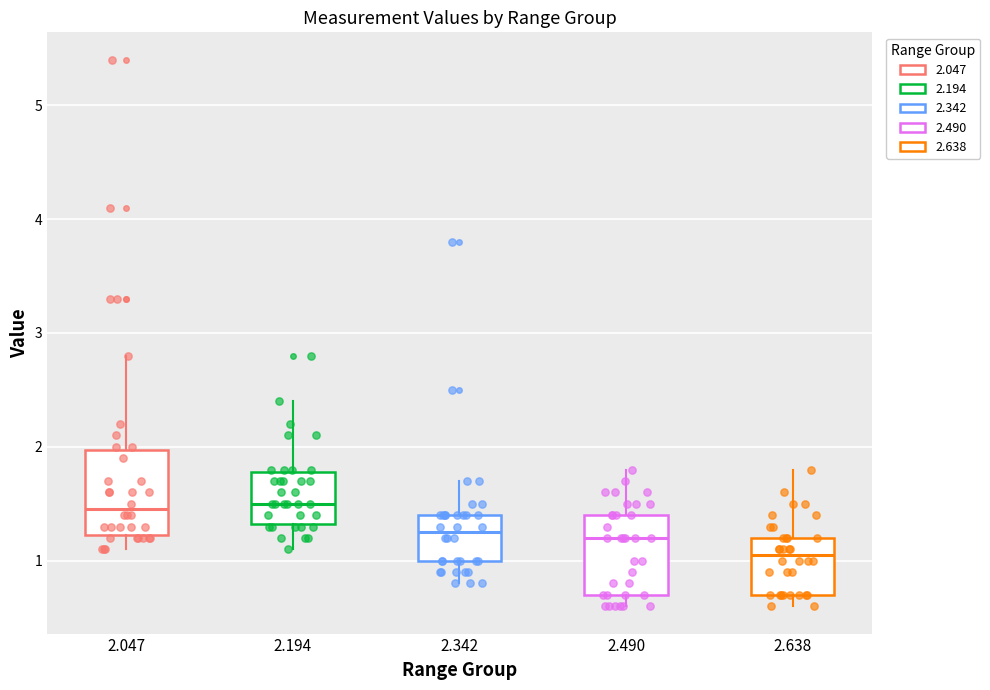

Reading left to right, transcribe this box plot: for each box, give where its median line is, the range the box spans, and where its two whiskers end, as read against the y-axis. The values are not printed on the chart, so give them approximately, as read against the axis.

2.047: median 1.5, box 1.2 to 2.0, whiskers 1.1 to 2.8
2.194: median 1.5, box 1.3 to 1.8, whiskers 1.1 to 2.4
2.342: median 1.3, box 1.0 to 1.4, whiskers 0.8 to 1.7
2.490: median 1.2, box 0.7 to 1.4, whiskers 0.6 to 1.8
2.638: median 1.1, box 0.7 to 1.2, whiskers 0.6 to 1.8